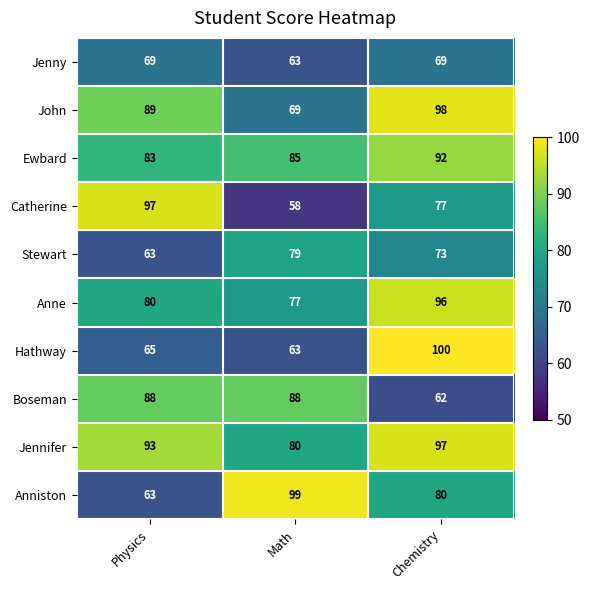

Reading right to left, what are all the values shown in this chart?

Jenny: Chemistry=69	Math=63	Physics=69
John: Chemistry=98	Math=69	Physics=89
Ewbard: Chemistry=92	Math=85	Physics=83
Catherine: Chemistry=77	Math=58	Physics=97
Stewart: Chemistry=73	Math=79	Physics=63
Anne: Chemistry=96	Math=77	Physics=80
Hathway: Chemistry=100	Math=63	Physics=65
Boseman: Chemistry=62	Math=88	Physics=88
Jennifer: Chemistry=97	Math=80	Physics=93
Anniston: Chemistry=80	Math=99	Physics=63